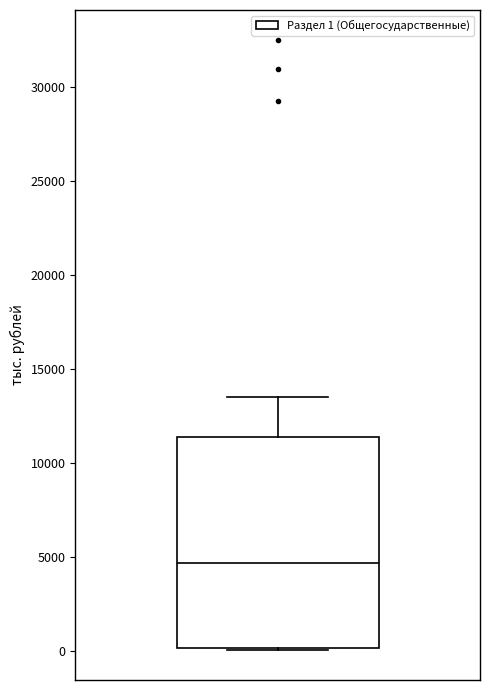

Read this box plot against the y-axis: the position of the median line, the range covered by the box, and the ends of both whiskers. The values are not printed on the chart, so give them approximately, as read against the axis.

median 4500, box 0 to 11500, whiskers 0 to 13500